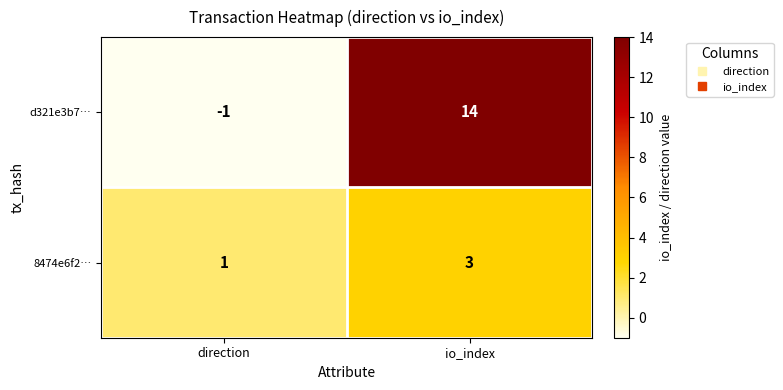

What is the sum of the d321e3b7… values at direction and io_index?

13